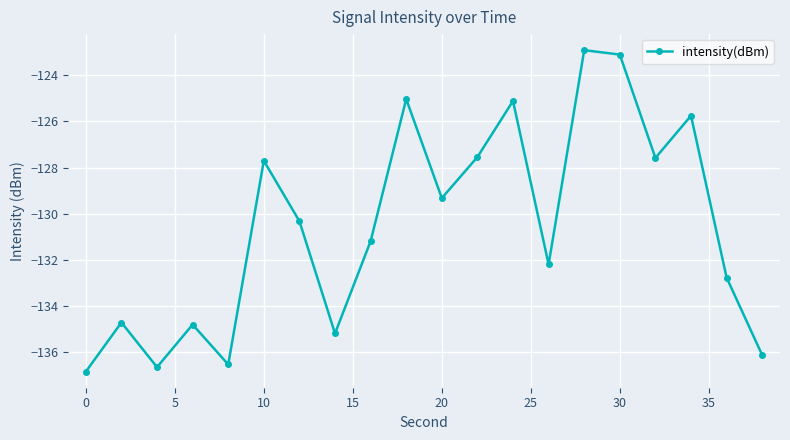

What is the greatest value displayed?

-122.9